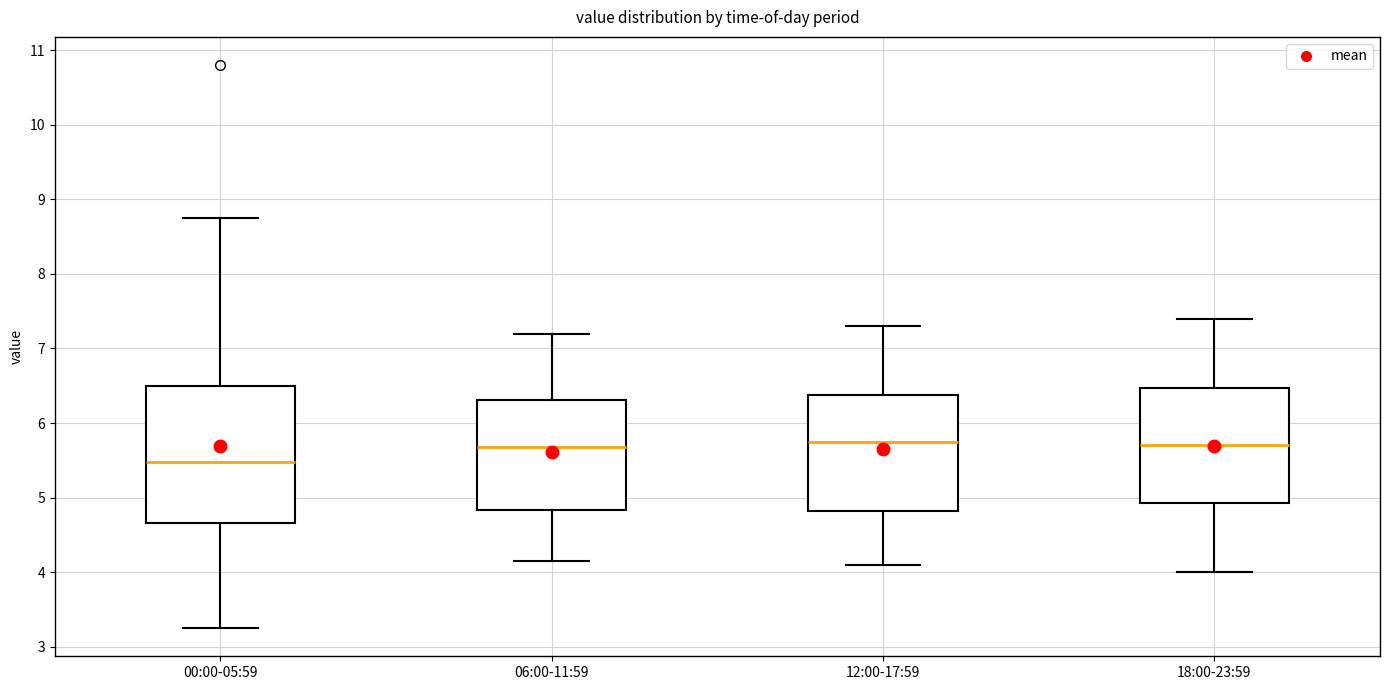

Where does the lower whisker of the box for 00:00-05:59 end on the y-axis? The values are not printed on the chart, so give them approximately, as read against the axis.

3.3